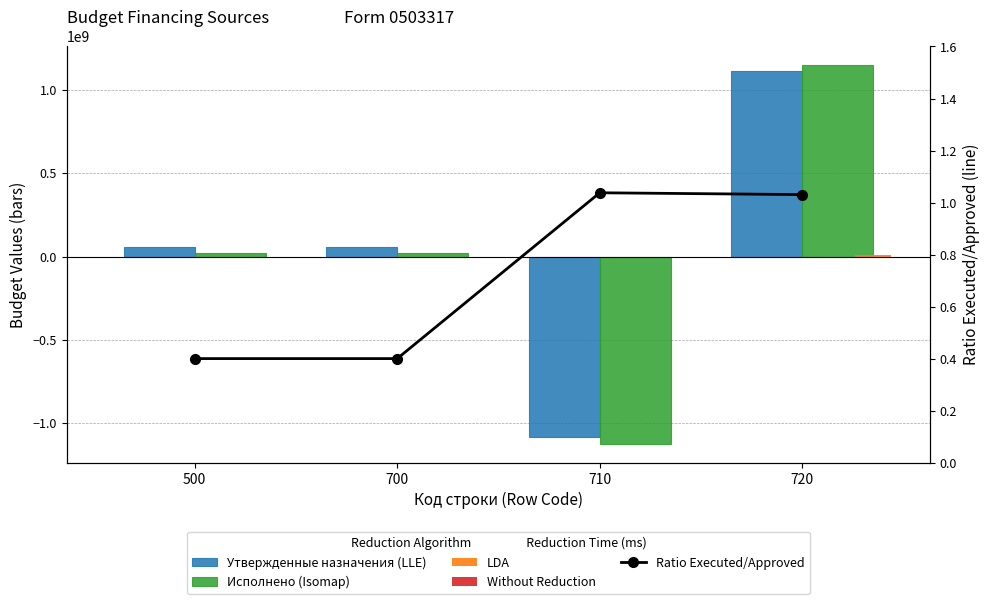

What is the greatest value displayed?

1149018956.8